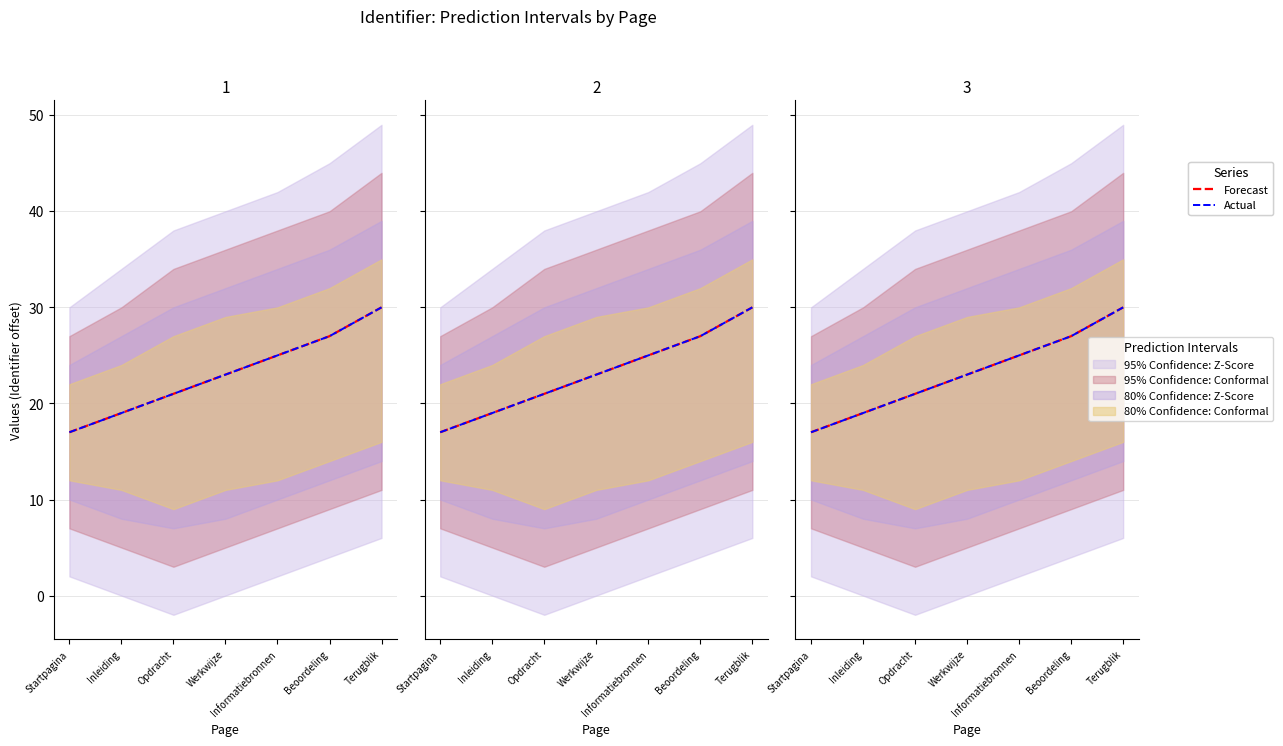

At Startpagina, list the series in order from largest to smallest.

Forecast, Actual